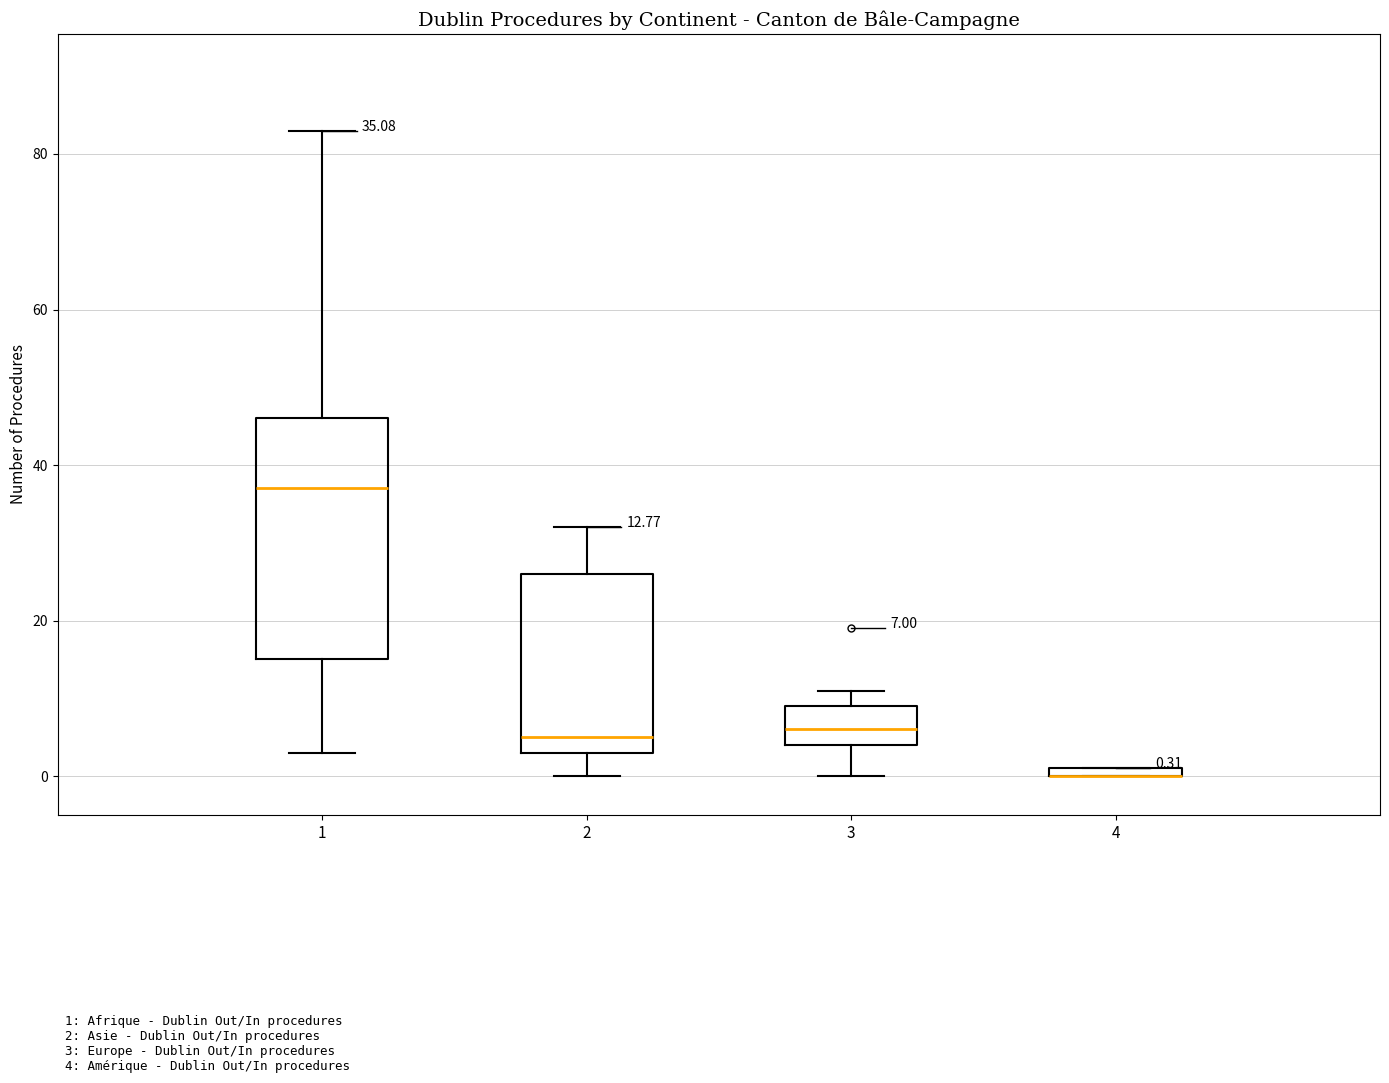

Comparing the boxes themselves (not the whiskers), which one is the tallest?

1